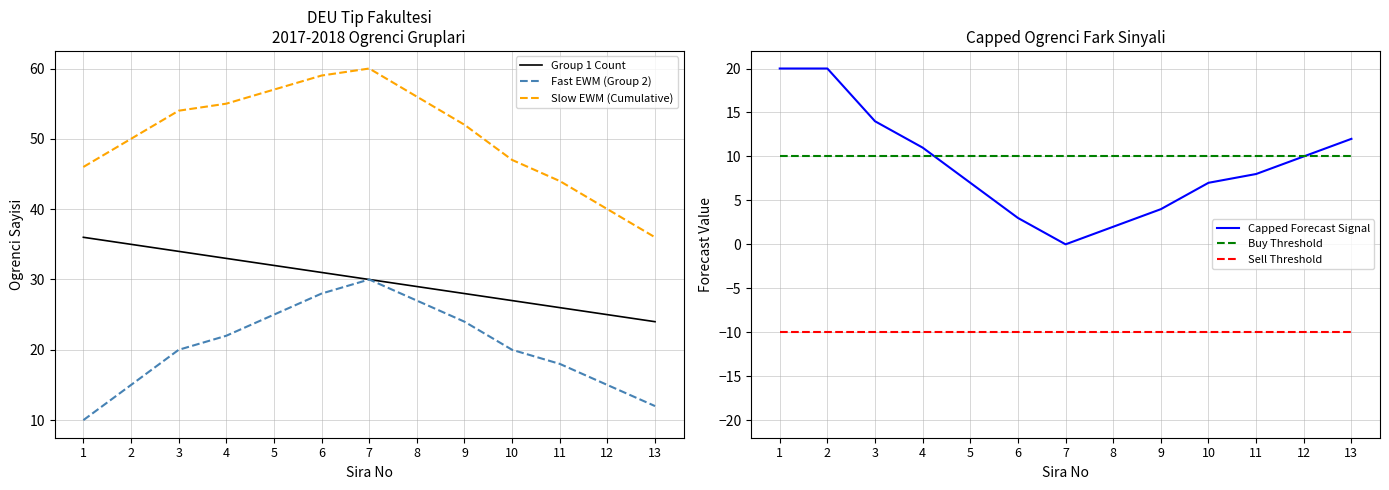

What is the value of the Group 1 Count point at the 13th from the left?

24